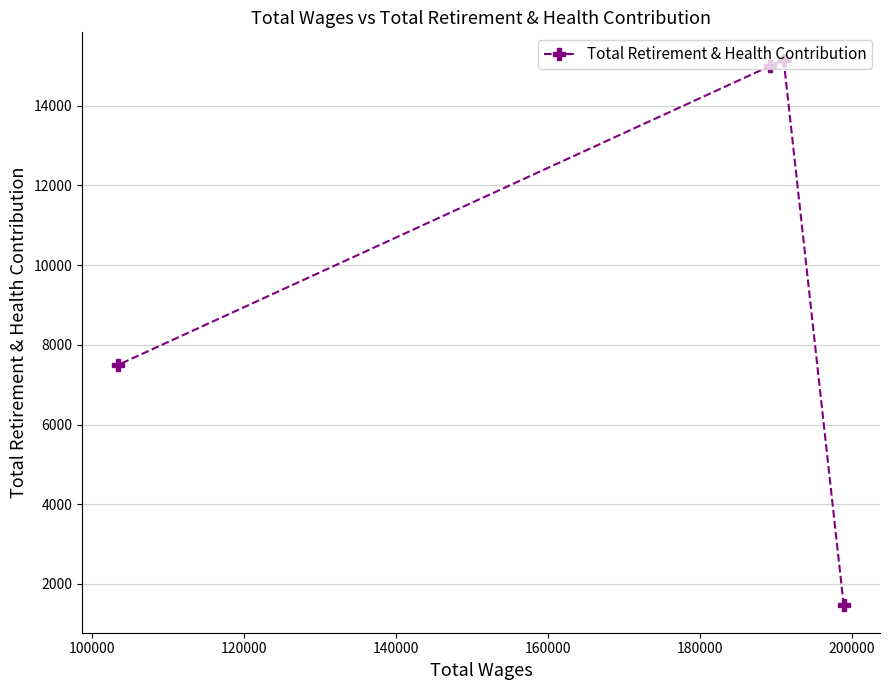

What is the sum of all values?

39109